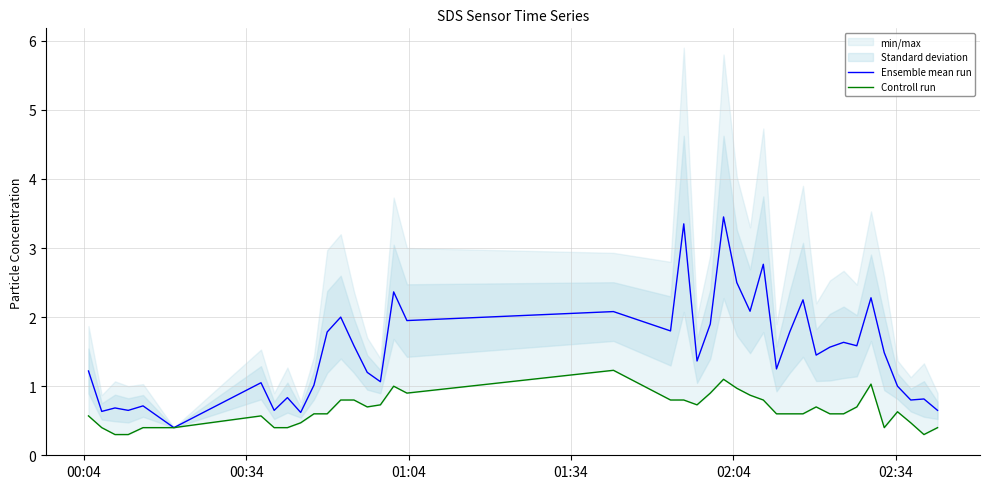

What is the value of the Ensemble mean run point at the 36th from the left?

1.5